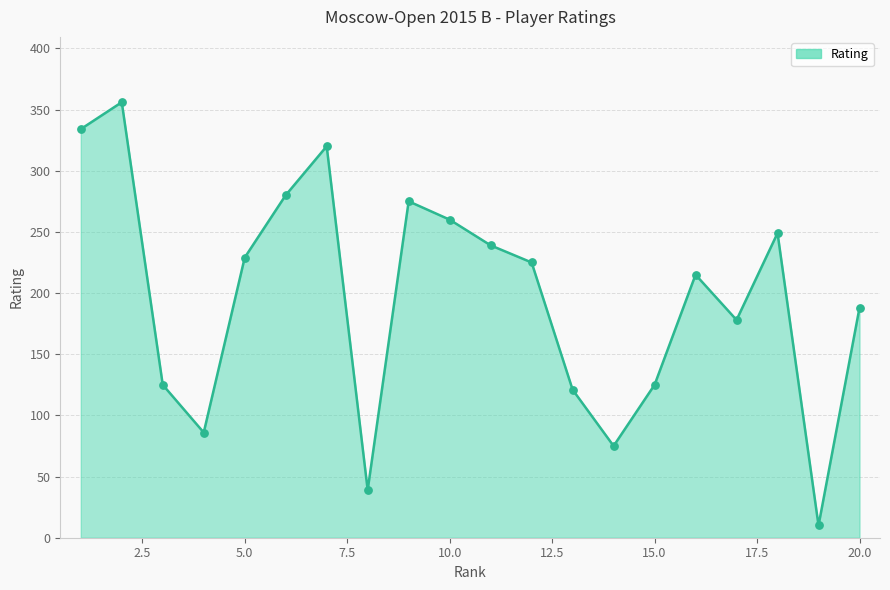

What is the greatest value displayed?

356